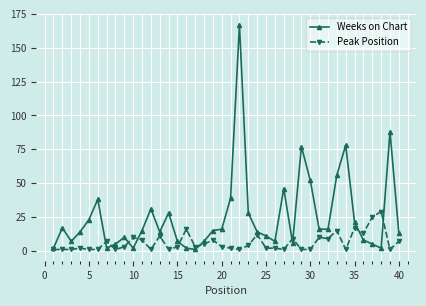

Rank the series by their average value, from highest to lowest.

Weeks on Chart, Peak Position